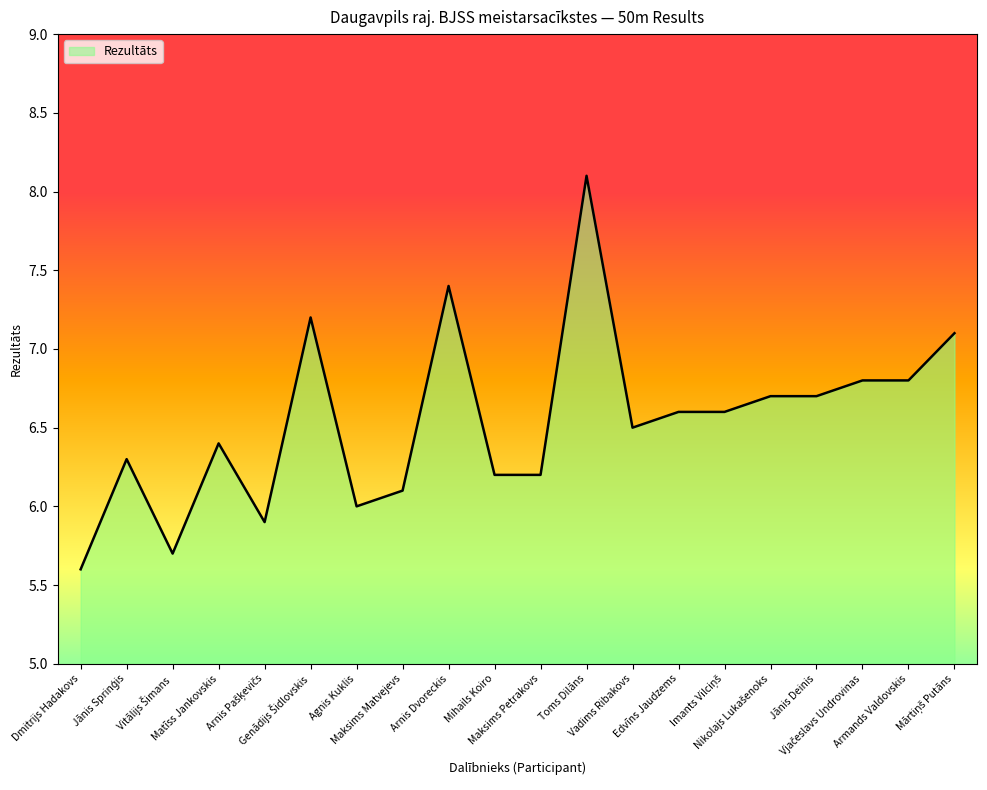

Which label corresponds to the largest value in the chart?

Toms Dilāns